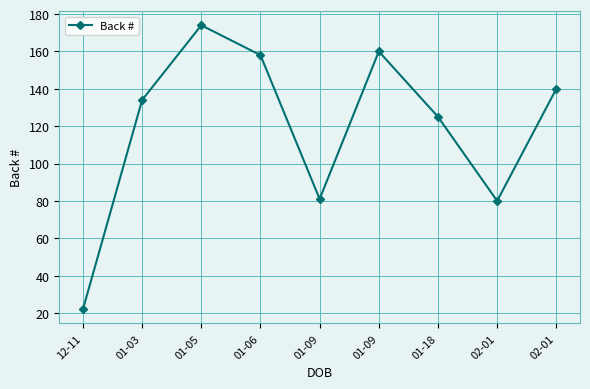

How many distinct data groups are displayed?

1